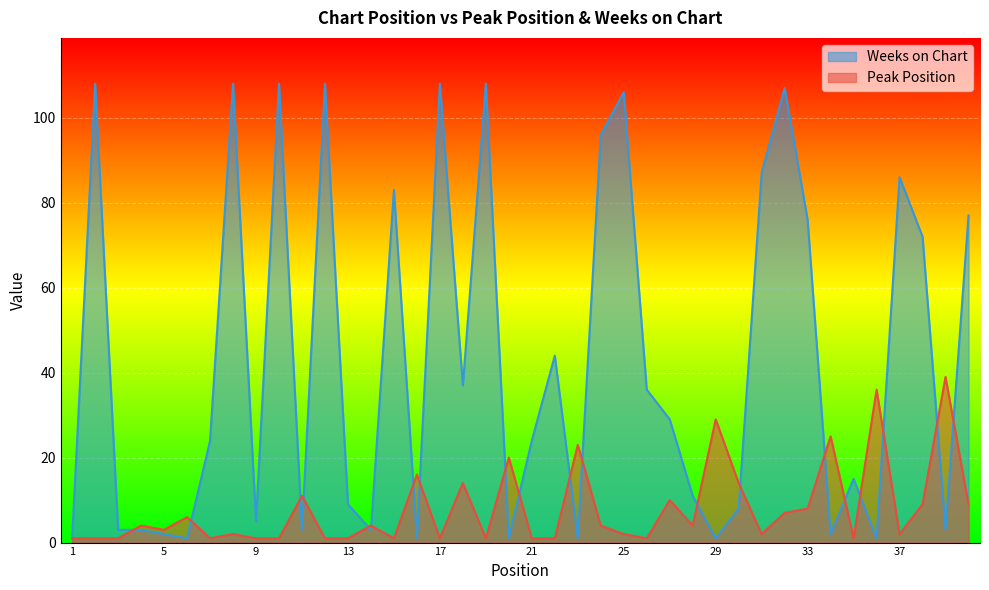

The Weeks on Chart series shows 121 at 40. True or false?

False